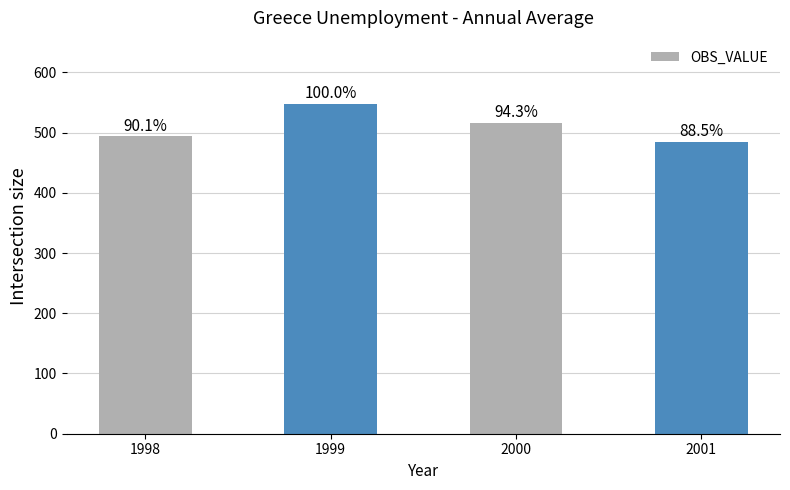

Between 1999 and 1998, which is larger?

1999